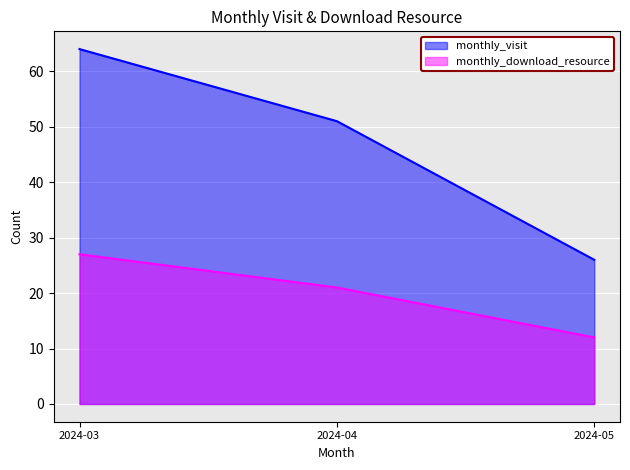

At which category is the sum across all series the highest?

2024-03